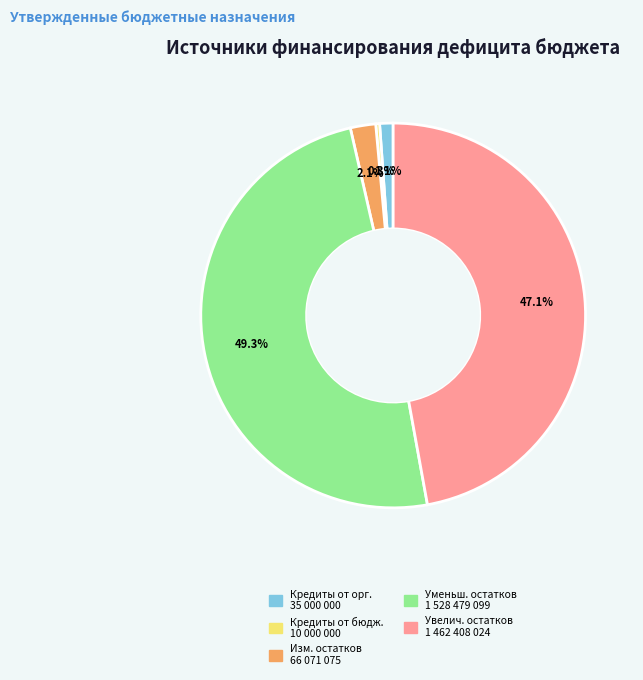

Count the number of slices in the pie.

5